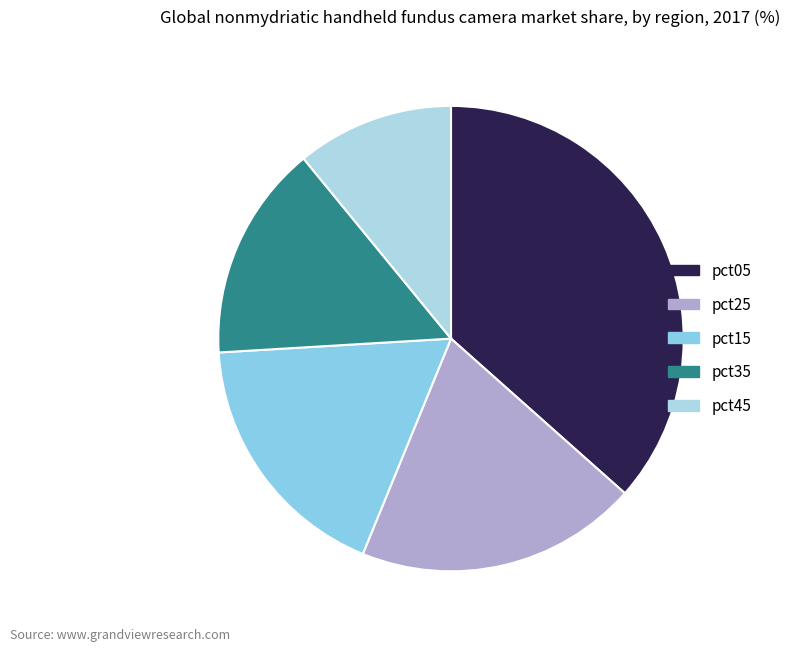

Rank the categories by value from highest to lowest.

pct05, pct25, pct15, pct35, pct45